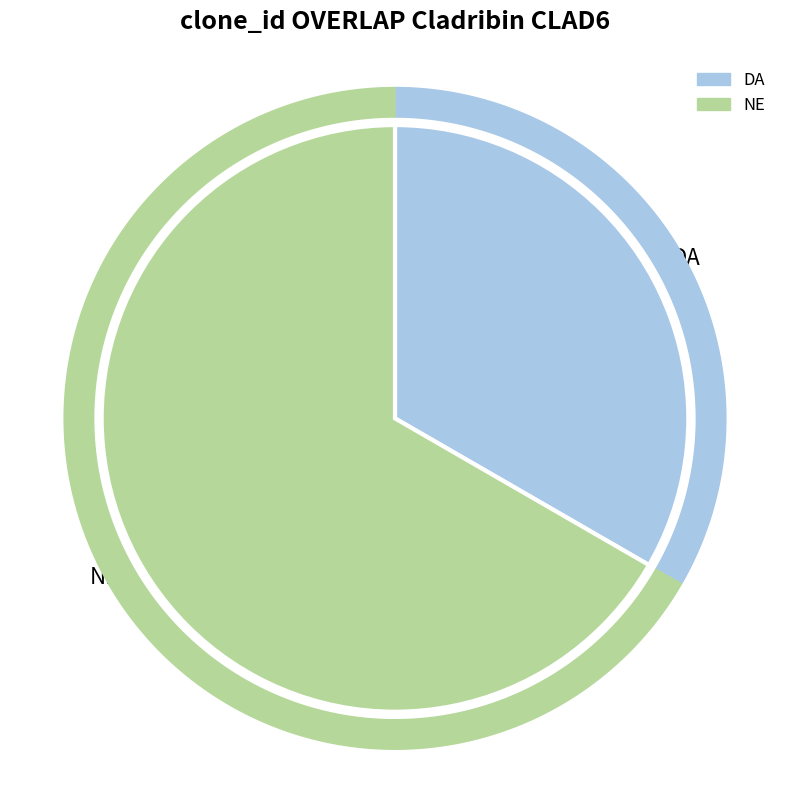

Which slice is the smallest?

DA